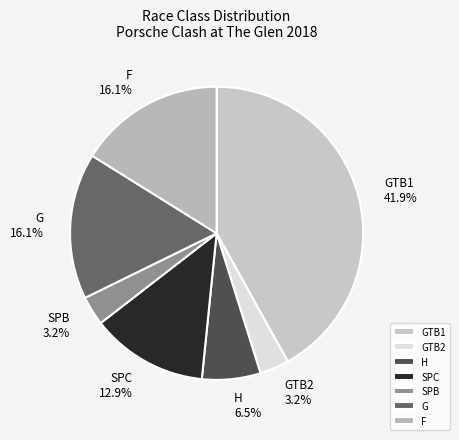

What is the total percentage of SPC and F?

29.0%